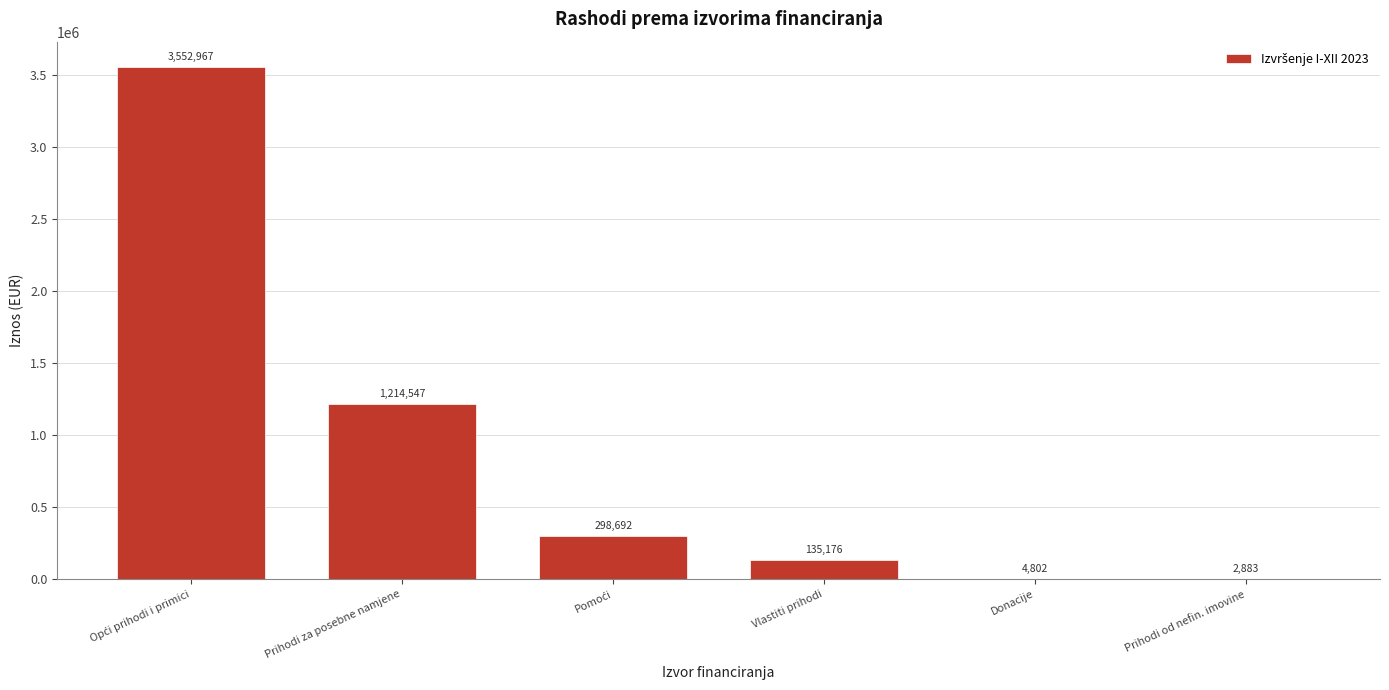

Where is the data nearest to the value 1777925?

Prihodi za posebne namjene